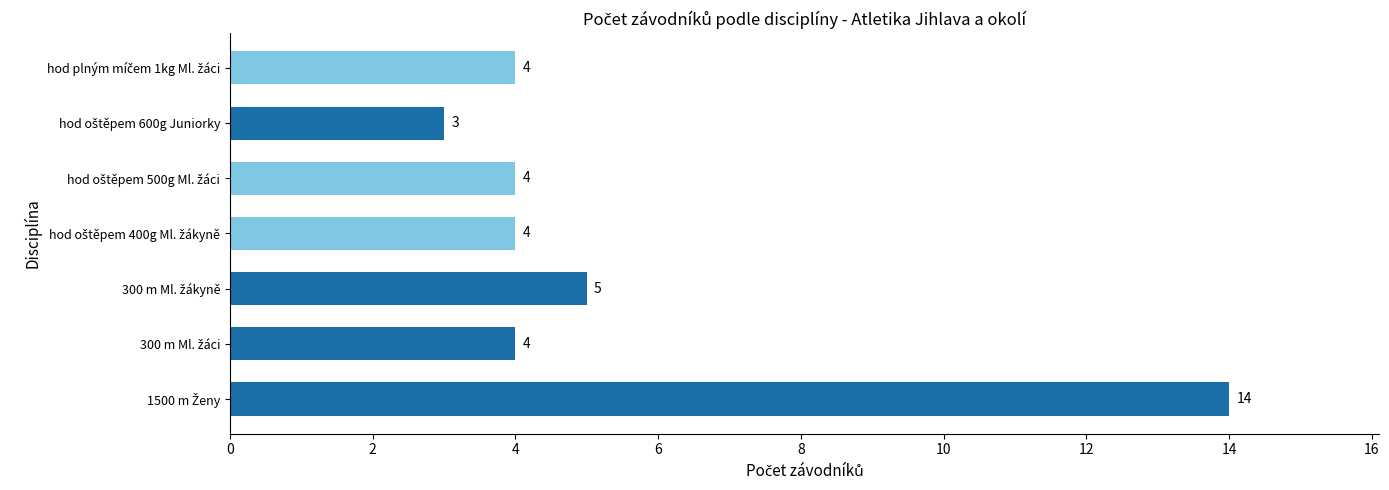

What is the maximum value shown in the chart?

14